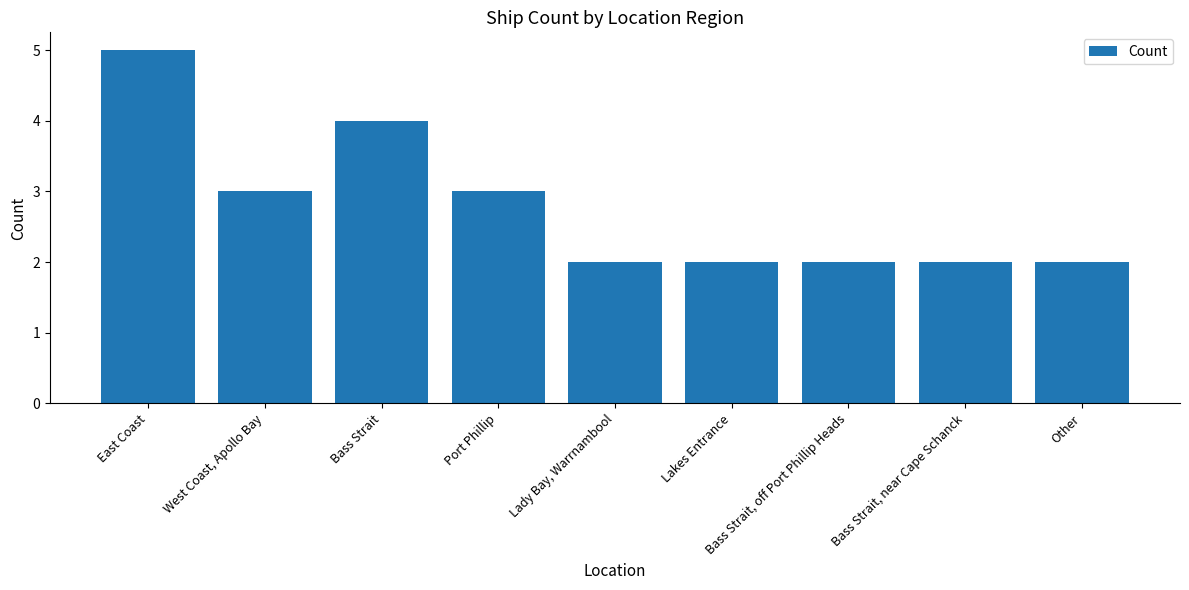

Does the chart contain stacked bars?

No